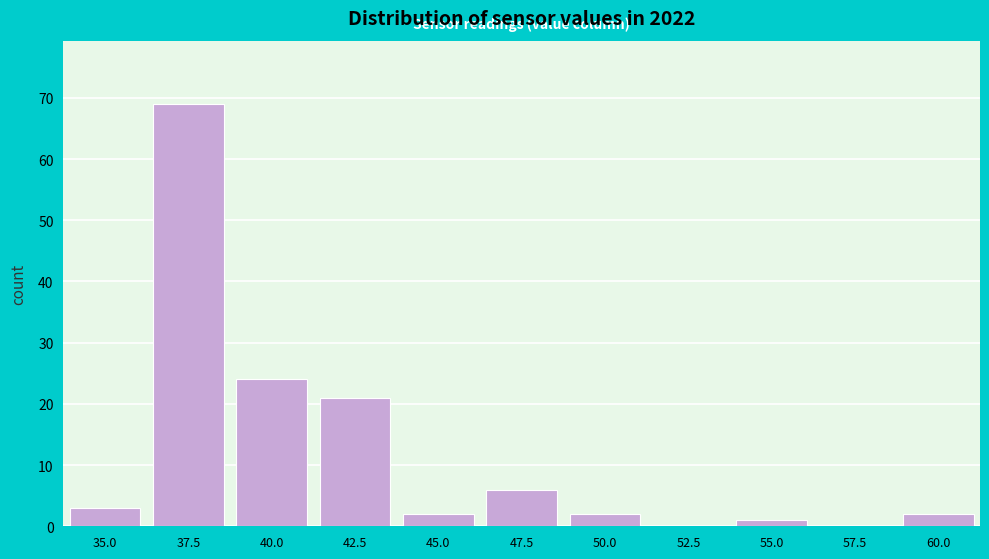

Reading right to left, extract all data points from this chart.

60.0=2	57.5=0	55.0=1	52.5=0	50.0=2	47.5=6	45.0=2	42.5=21	40.0=24	37.5=69	35.0=3